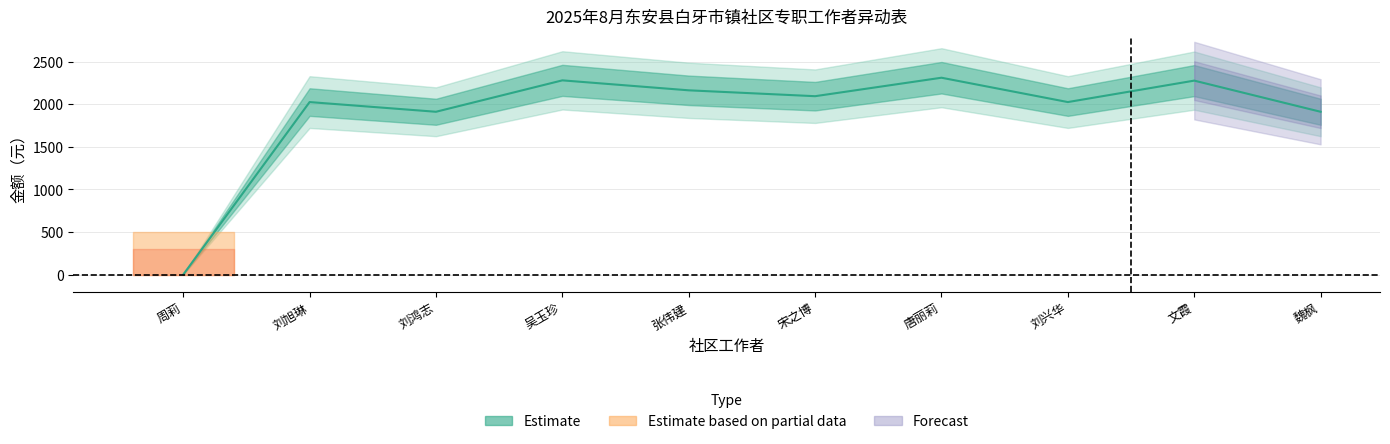

What value does the data have at 刘兴华?

2026.9